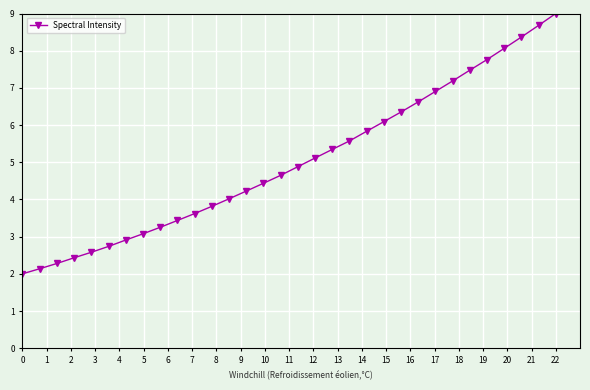

Does the chart display data point markers on the line(s)?

Yes